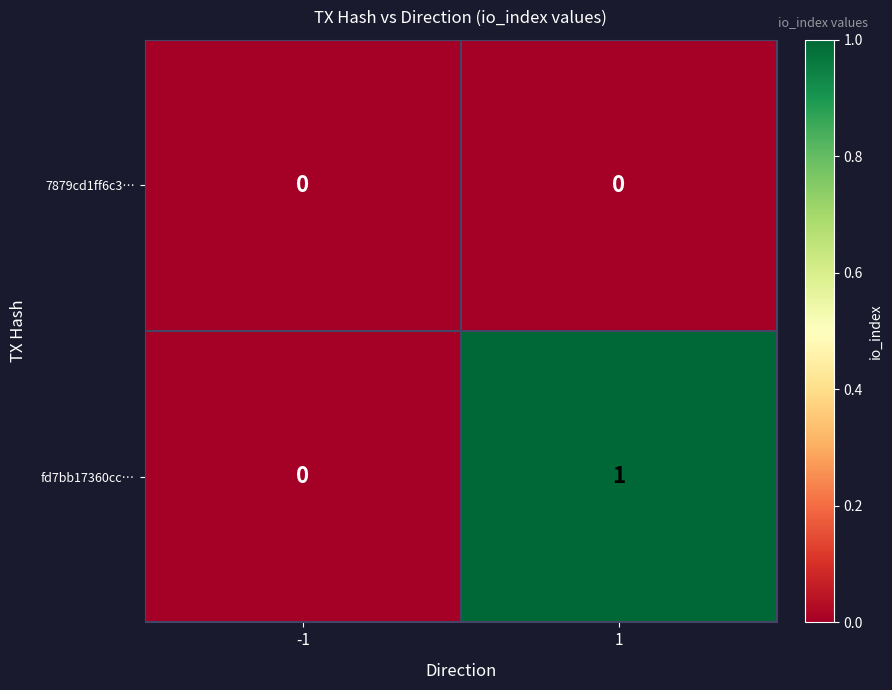

List the series in order of their overall mean, highest first.

fd7bb17360cc…, 7879cd1ff6c3…